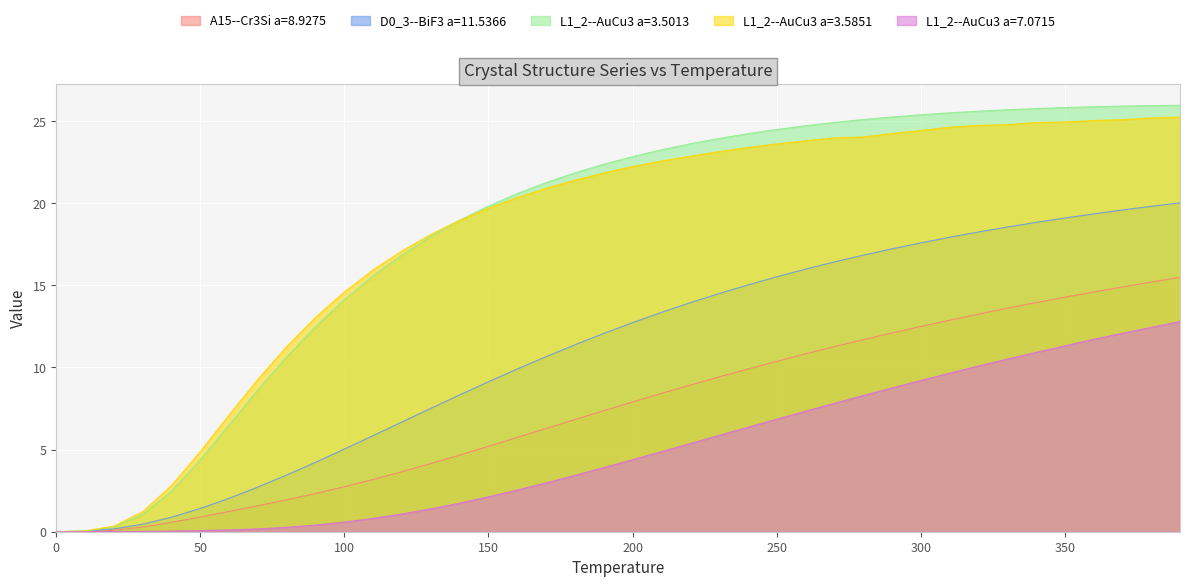

What is the highest value of the L1_2--AuCu3 a=7.0715 series?

12.8